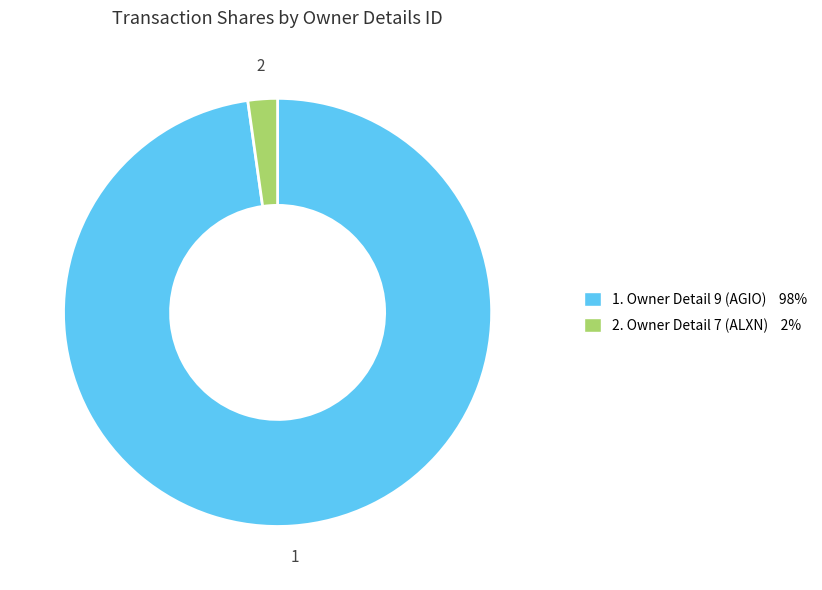

Does any single category account for the majority?

Yes